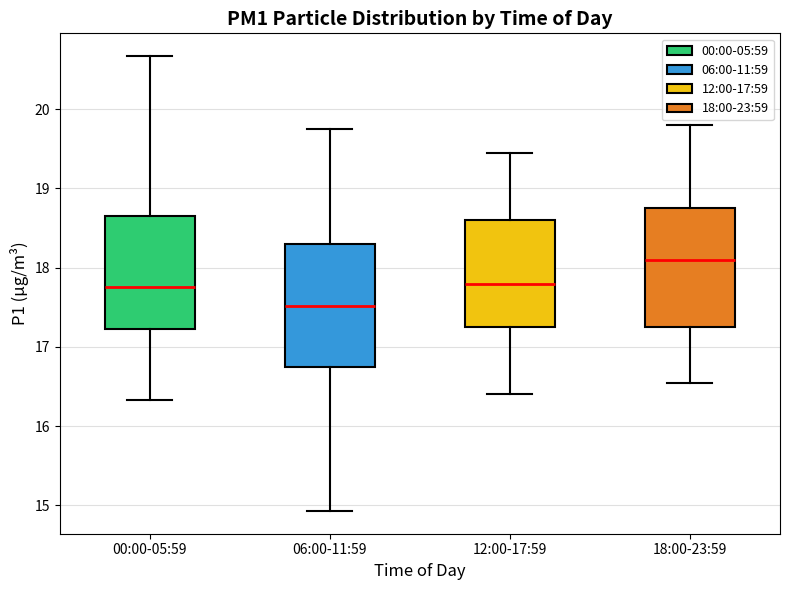

Reading left to right, transcribe this box plot: for each box, give where its median line is, the range the box spans, and where its two whiskers end, as read against the y-axis. The values are not printed on the chart, so give them approximately, as read against the axis.

00:00-05:59: median 17.8, box 17.2 to 18.7, whiskers 16.3 to 20.7
06:00-11:59: median 17.5, box 16.8 to 18.3, whiskers 14.9 to 19.8
12:00-17:59: median 17.8, box 17.3 to 18.6, whiskers 16.4 to 19.5
18:00-23:59: median 18.1, box 17.3 to 18.8, whiskers 16.6 to 19.8